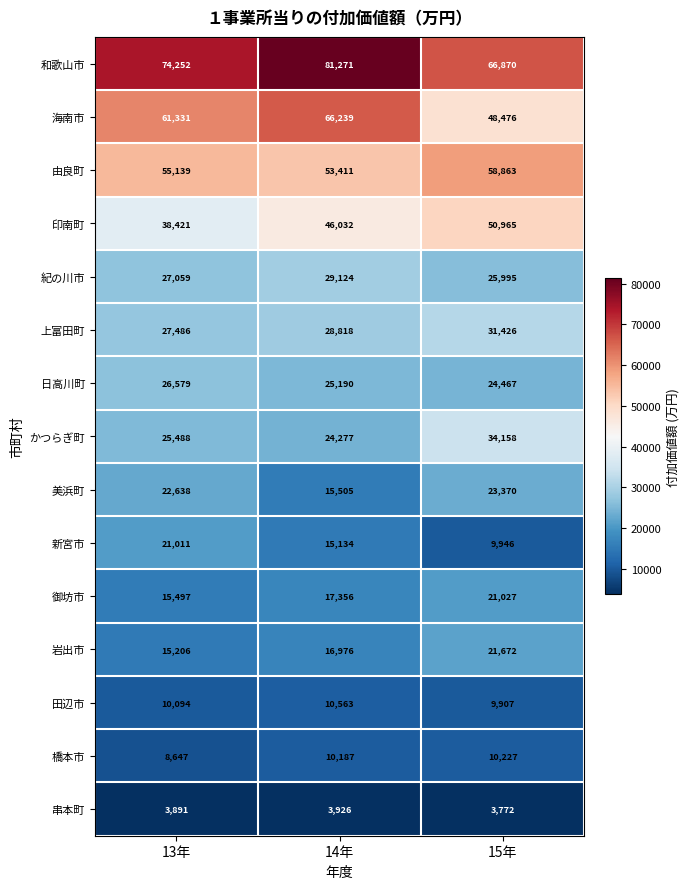

The 印南町 series shows 38421 at 13年. True or false?

True